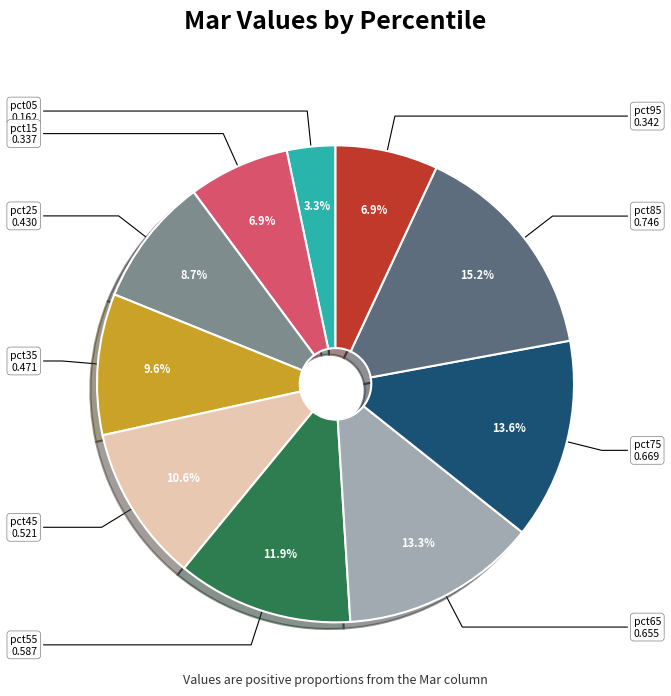

What portion of the pie excludes pct55?

88.1%